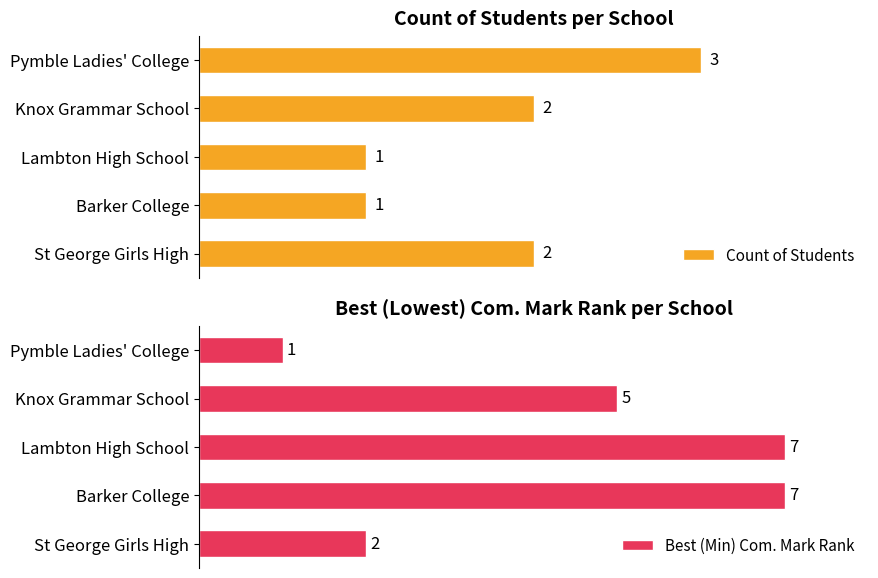

Where is Best (Min) Com. Mark Rank nearest to the value 4?

Knox Grammar School